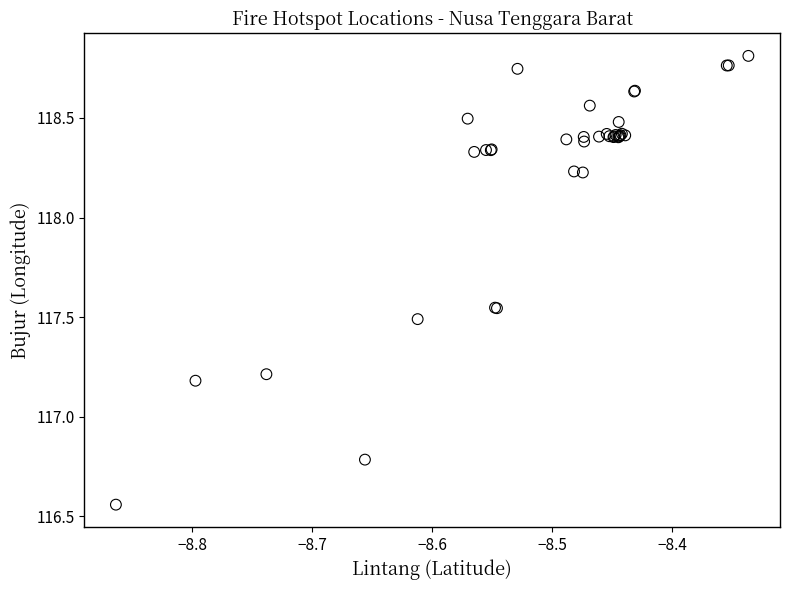

What Y value in the scatter plot is closest to 117?

117.2